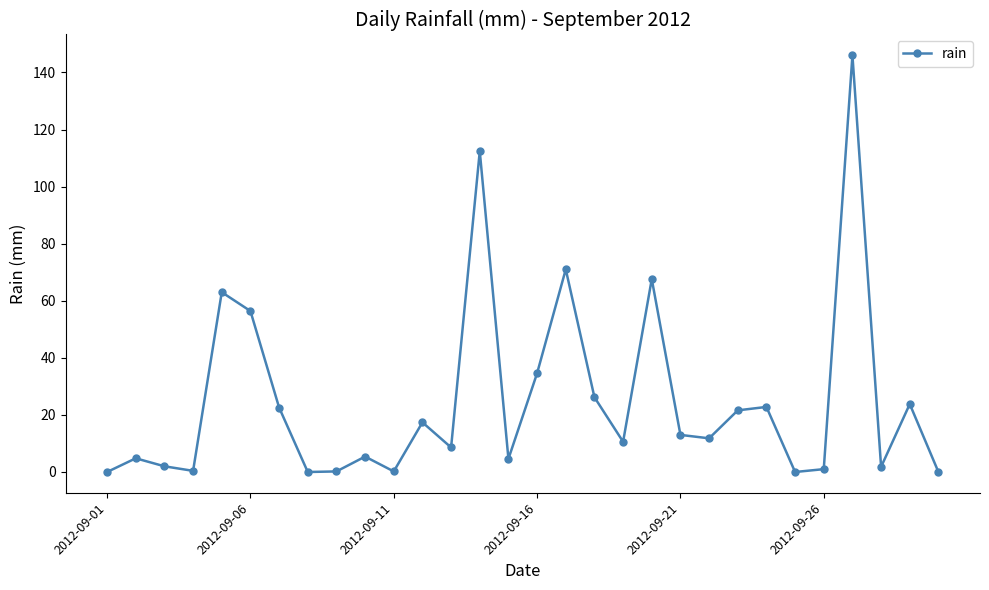

What is the greatest value displayed?

146.0